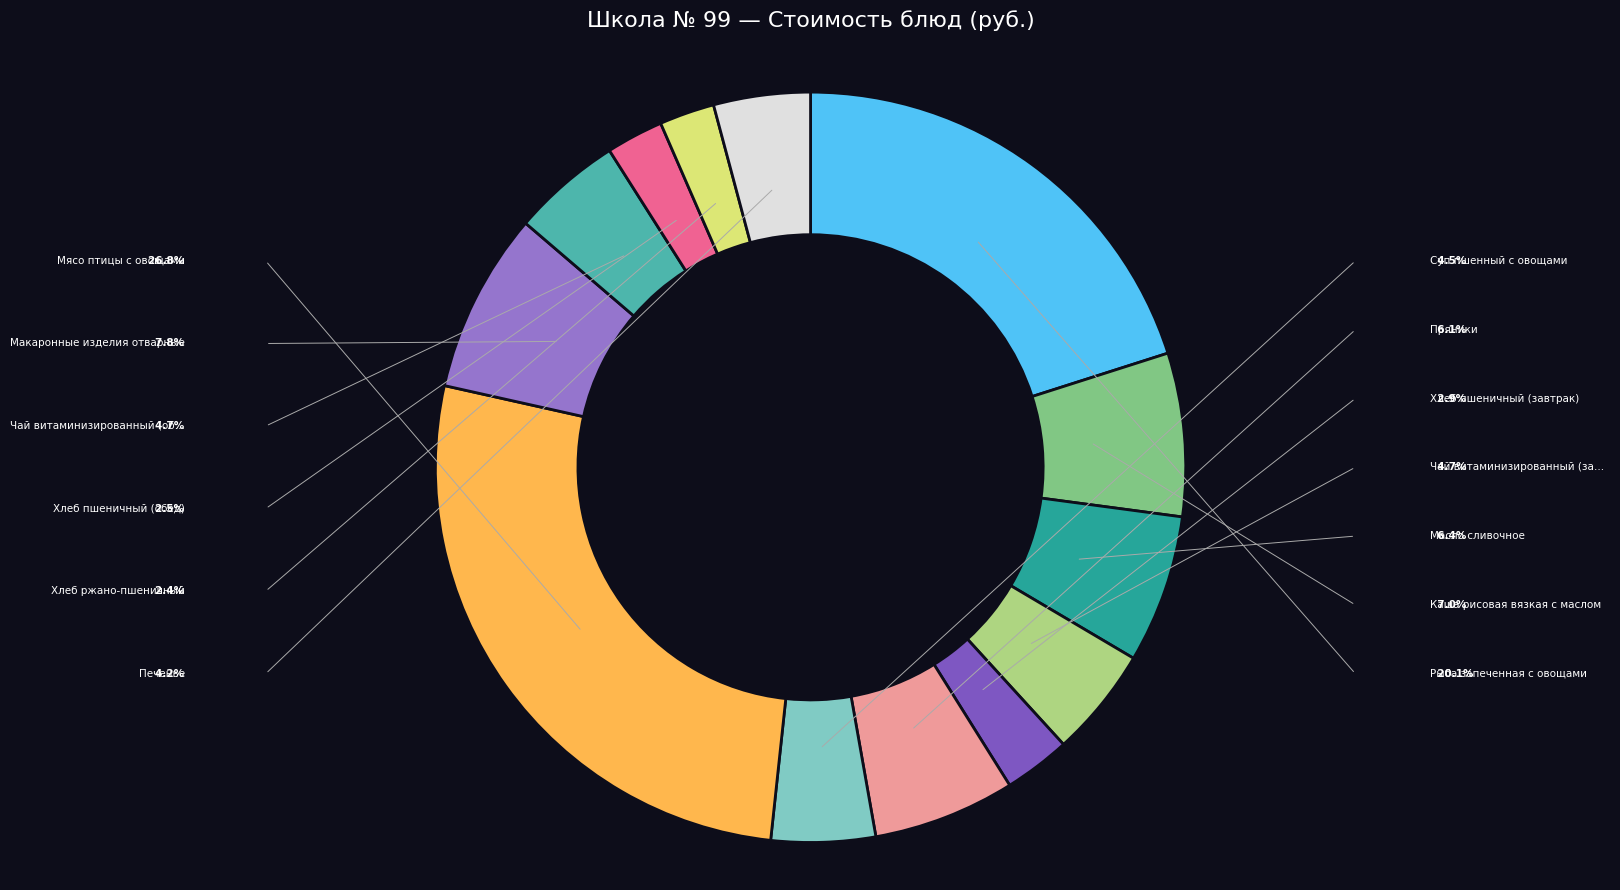

To the nearest percent, what is the difference between the largest and smallest slice percentages?

24%